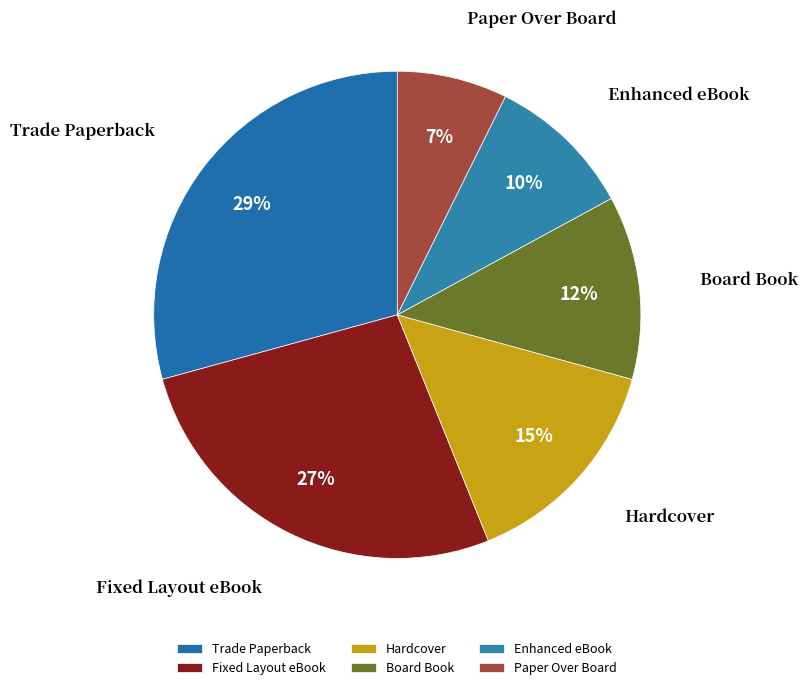

Which category has the biggest portion of the pie?

Trade Paperback